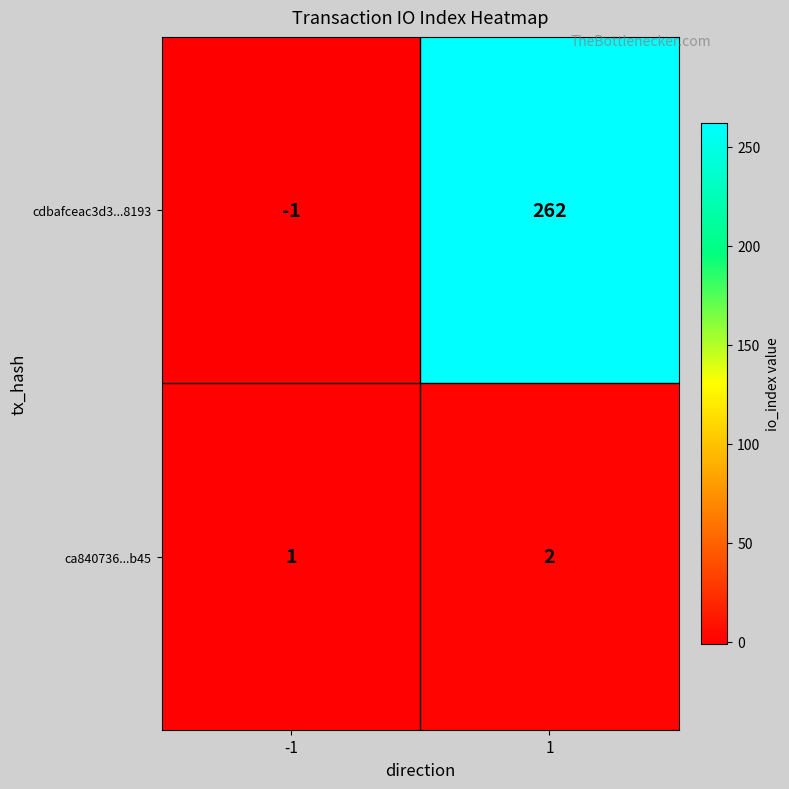

List the series in order of their overall mean, lowest first.

ca840736...b45, cdbafceac3d3...8193